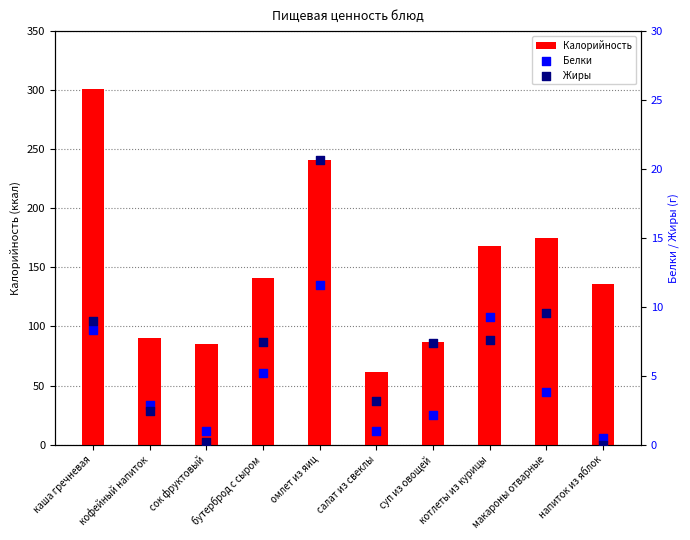

Which series has the largest total across all categories?

Калорийность